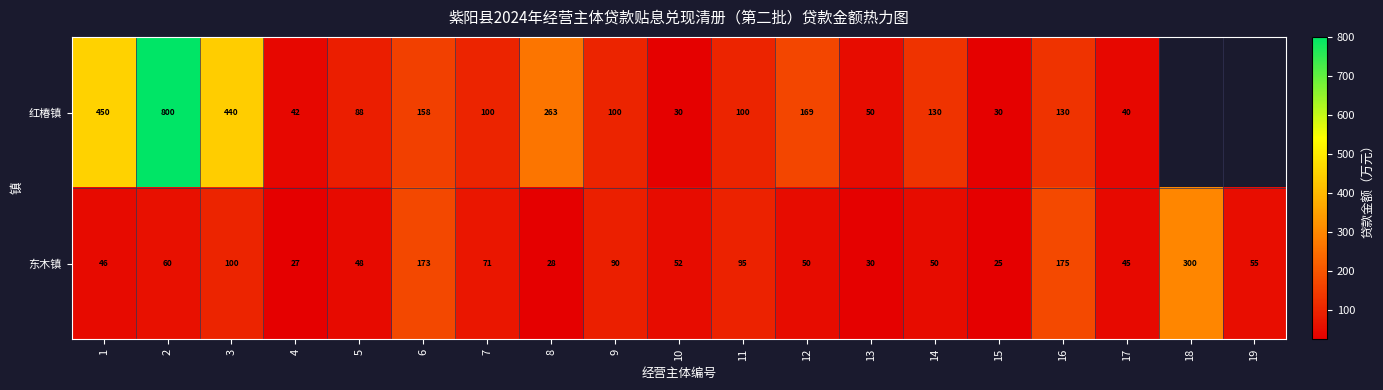

What is the difference between the highest and lowest values at 7?

29